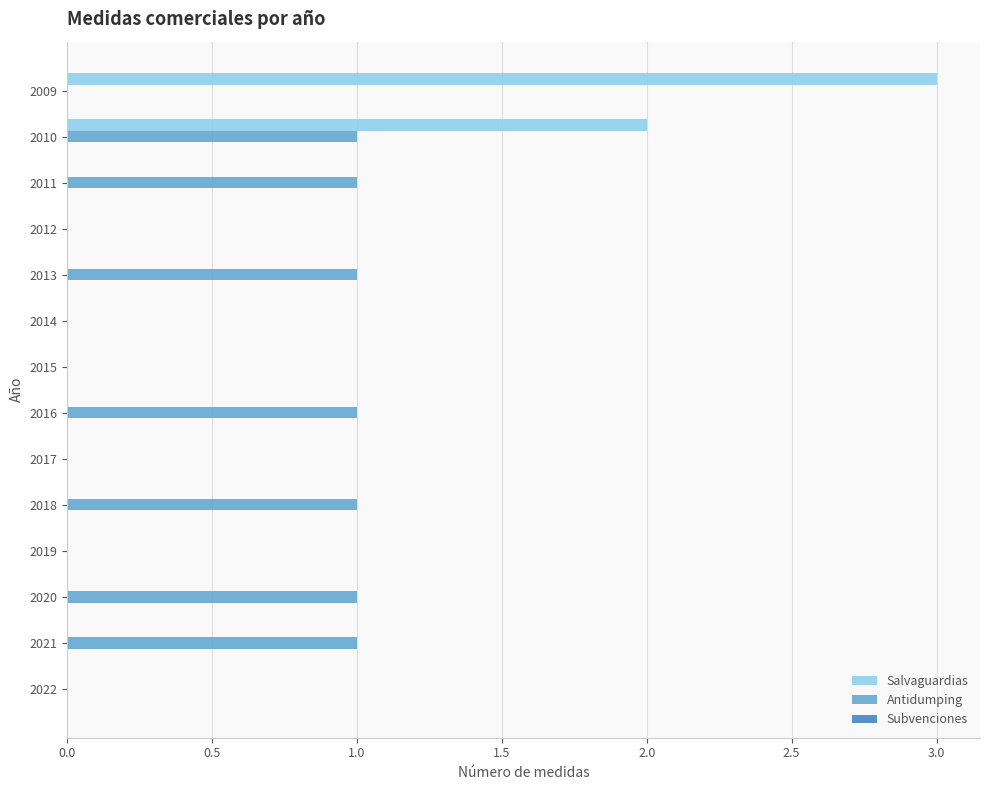

Count the number of categories in the chart.

14